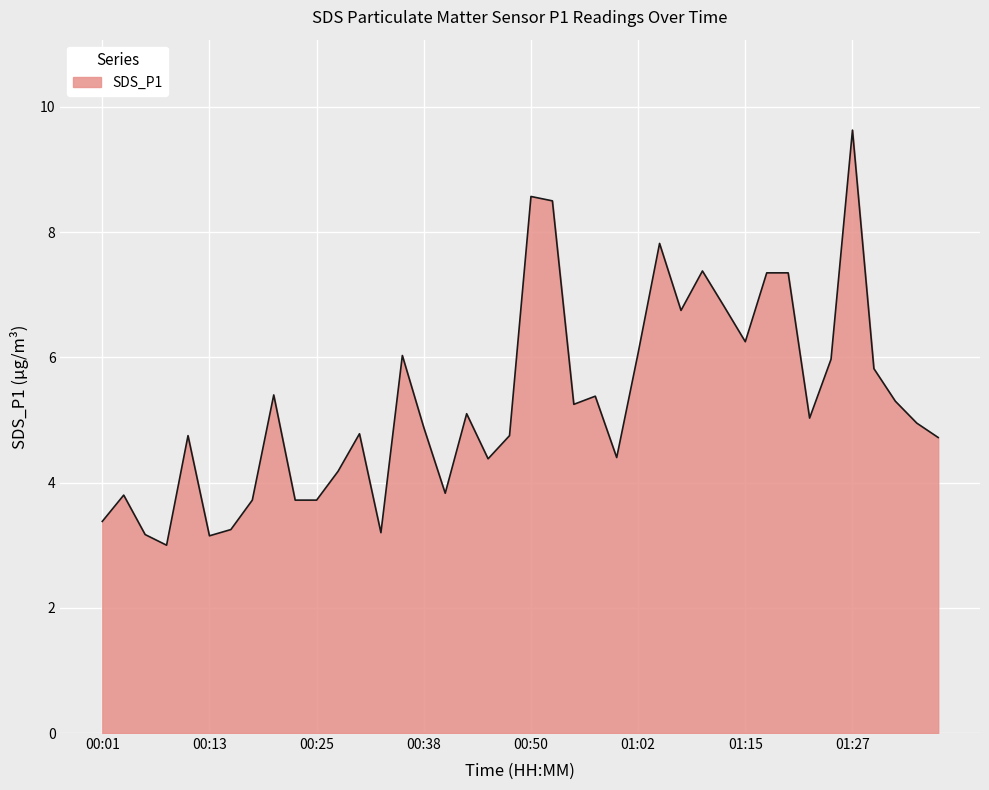

What is the smallest value displayed?

3.0